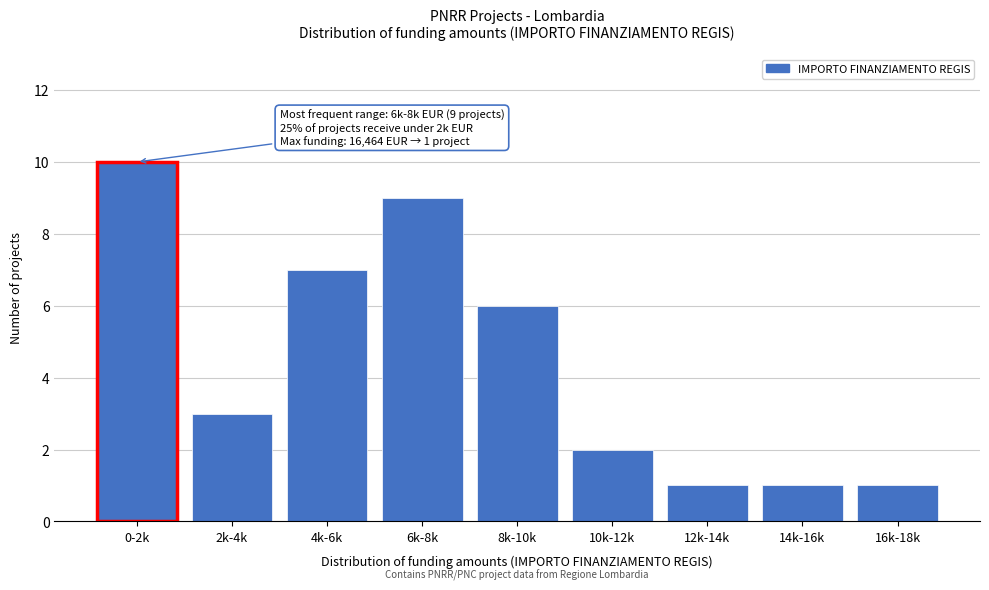

Reading left to right, extract all data points from this chart.

0-2k=10	2k-4k=3	4k-6k=7	6k-8k=9	8k-10k=6	10k-12k=2	12k-14k=1	14k-16k=1	16k-18k=1